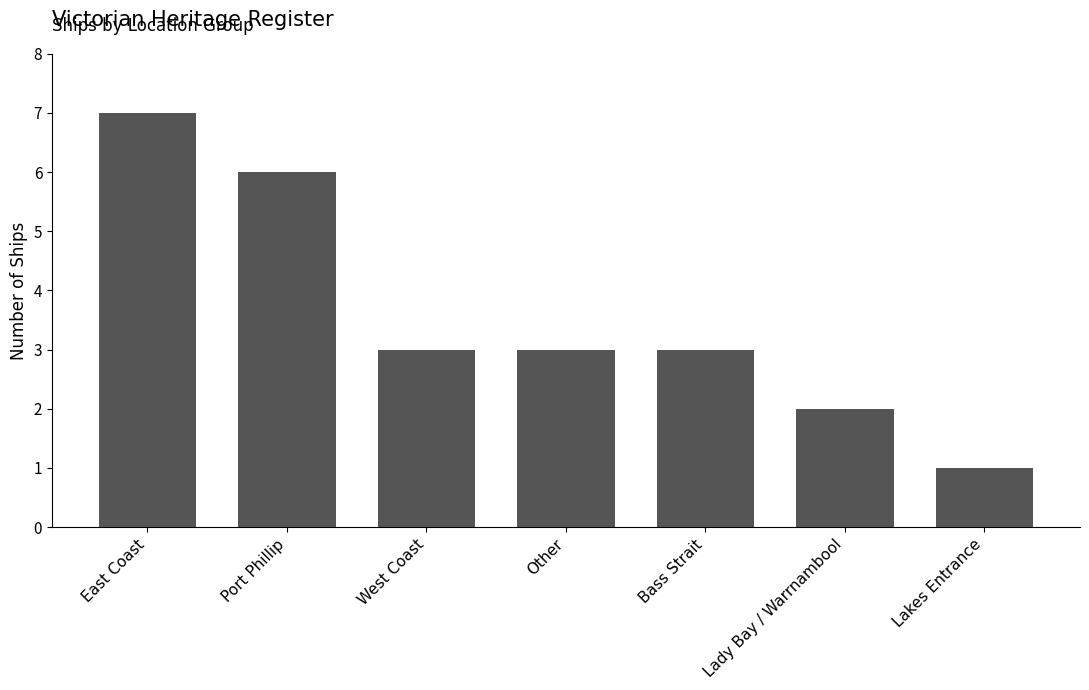

Count the values in the range 2 to 6.

5